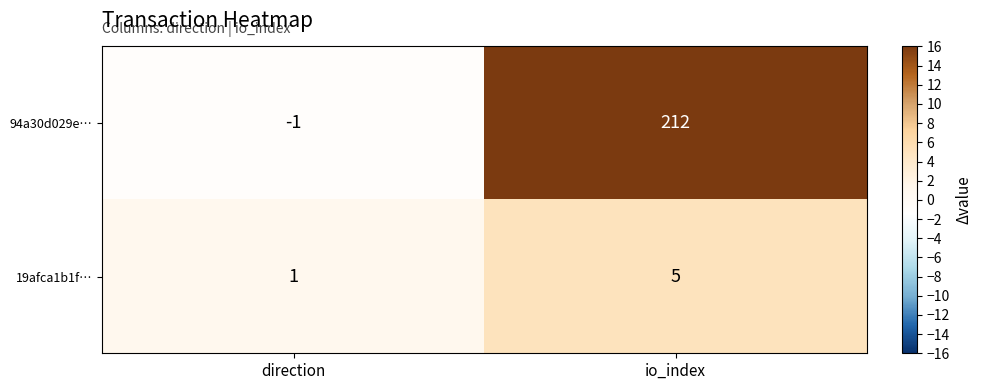

The value of 19afca1b1f… at io_index is 8. True or false?

False